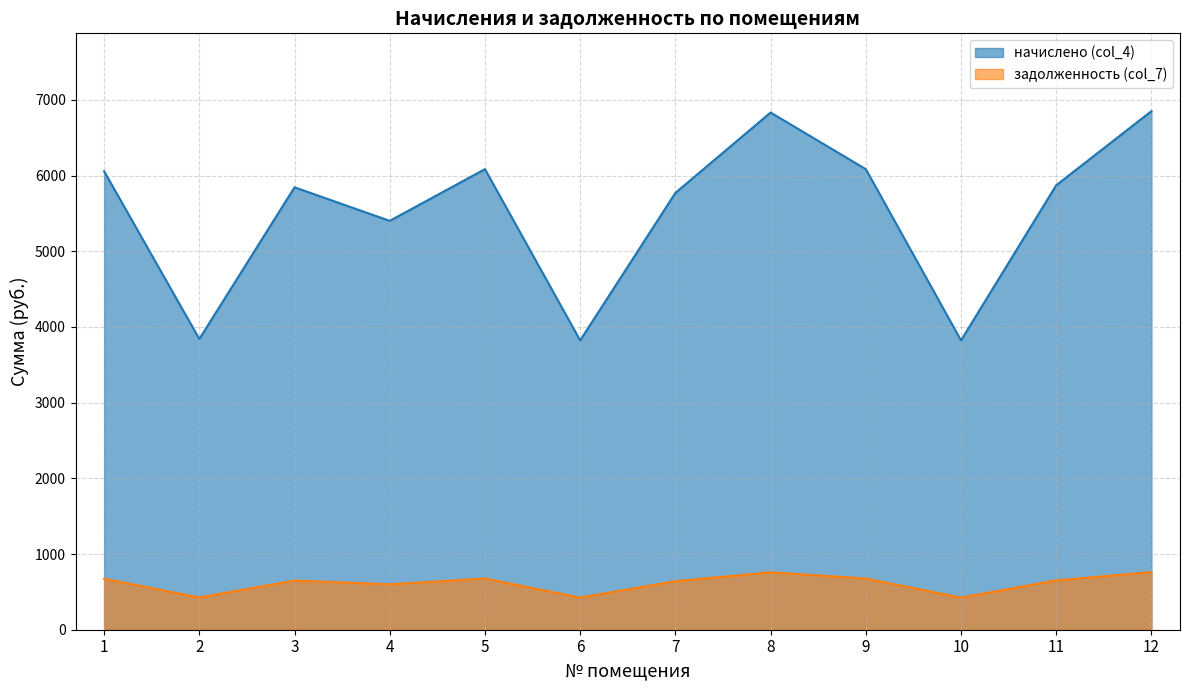

The value of начислено (col_4) at 3 is 5845.1. True or false?

True